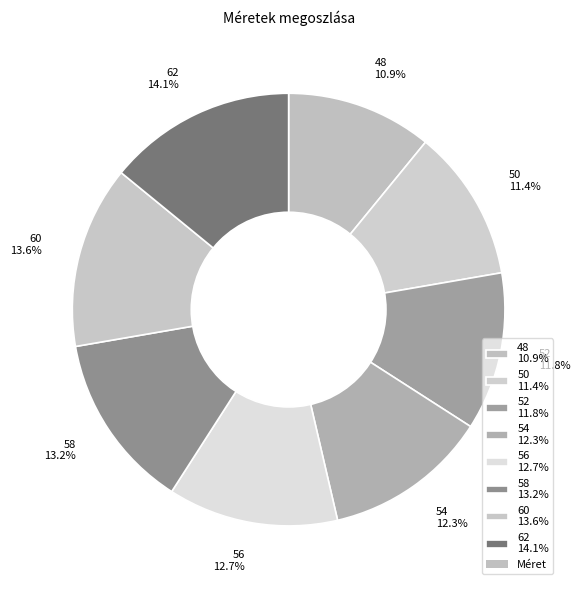

How many segments does this pie chart have?

8